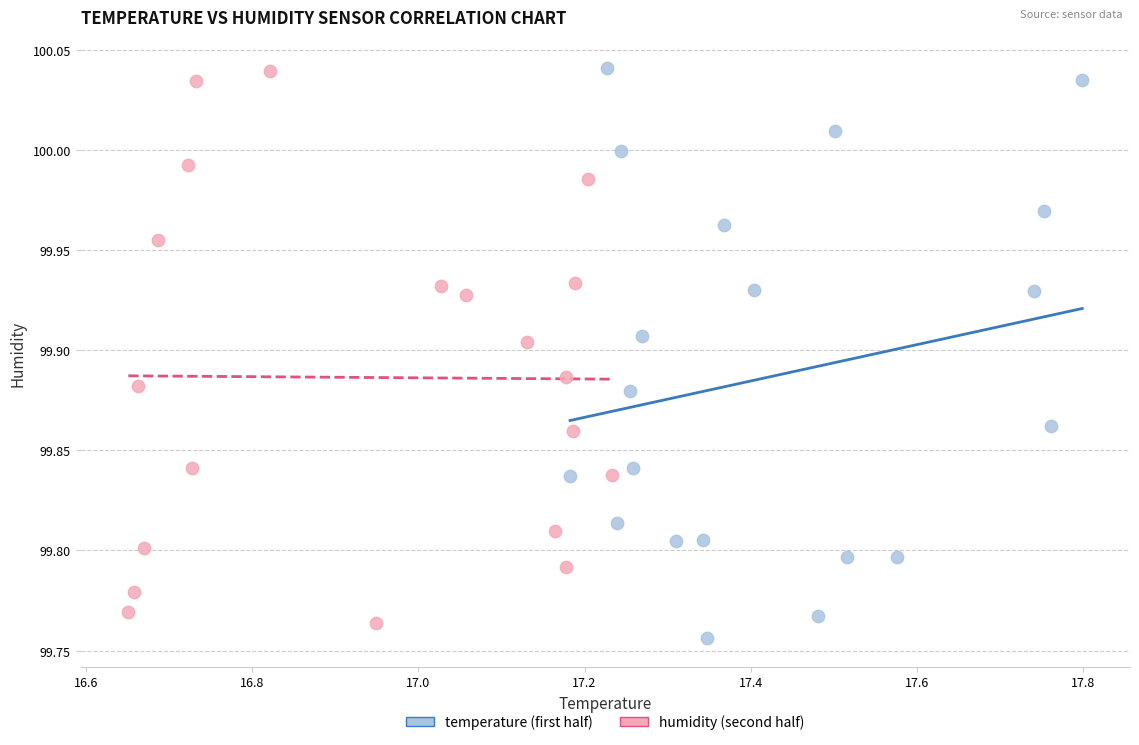

Which series has the widest spread of Y values?

temperature (first half)